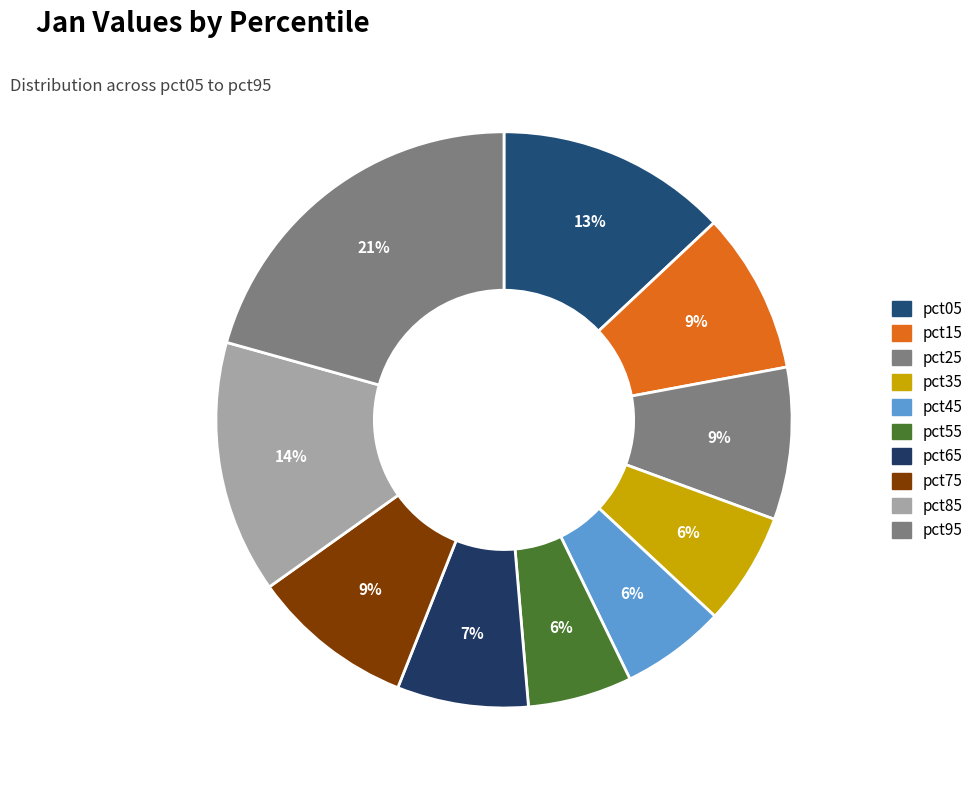

True or false: pct25 accounts for 9% of the total.

True